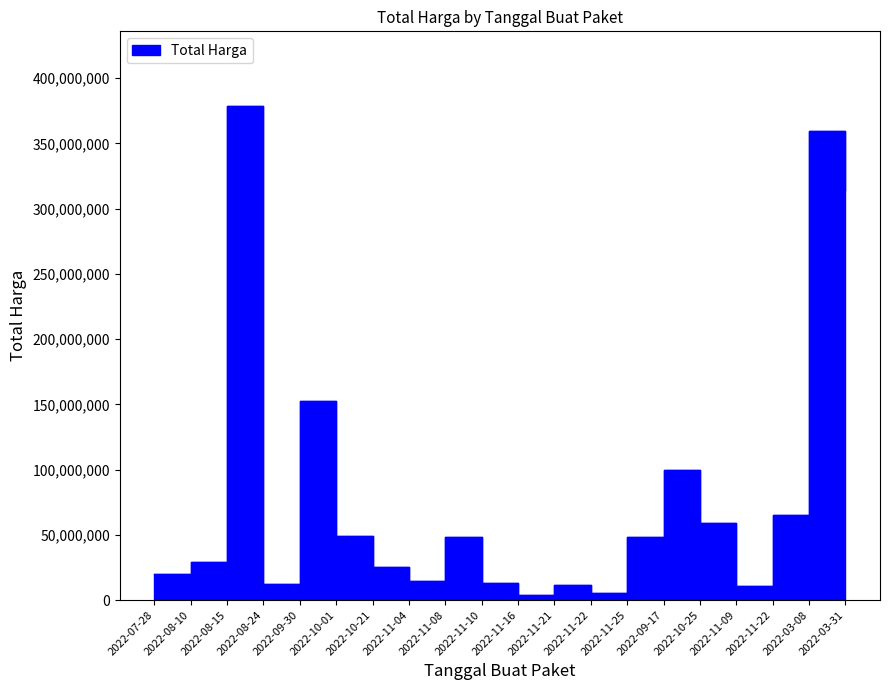

At which category does the data reach its first local valley?

2022-08-24